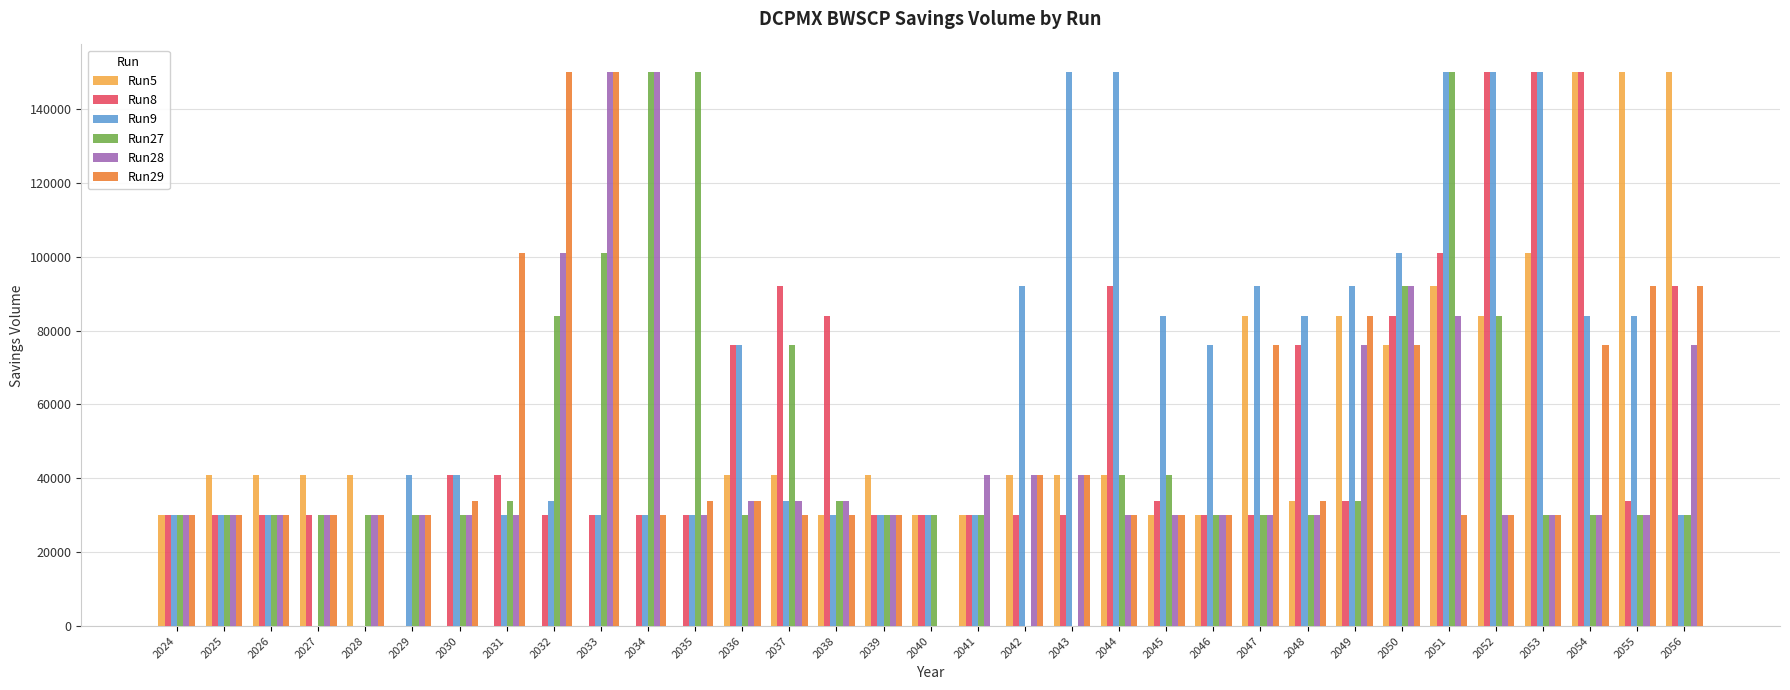

Between 2040 and 2047, which series saw the biggest shift?

Run29